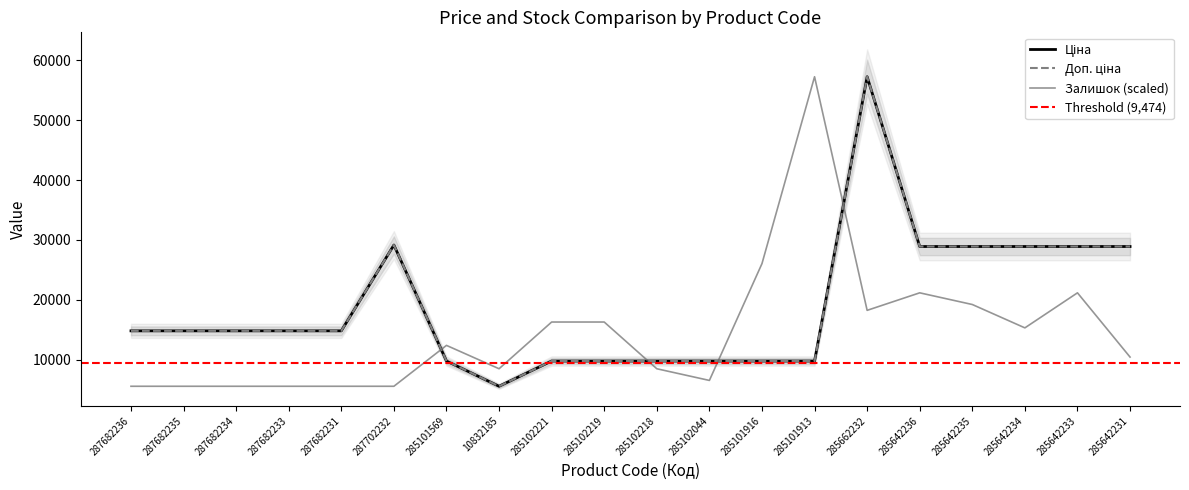

What is the sum of all Ціна values?

378995.4